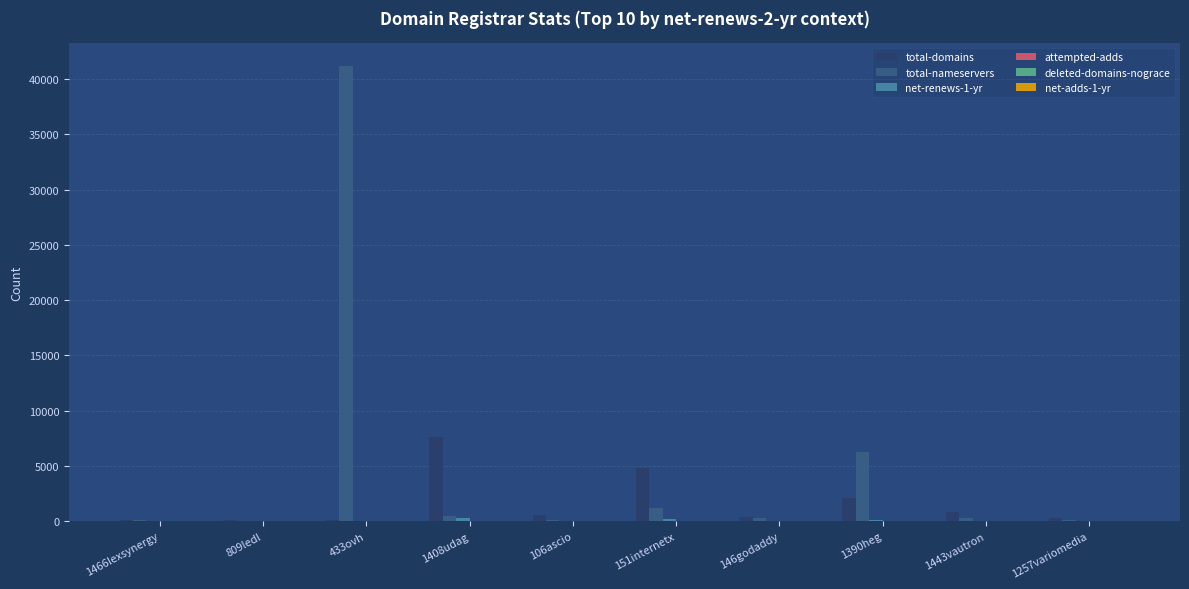

Which series has the largest total across all categories?

total-nameservers